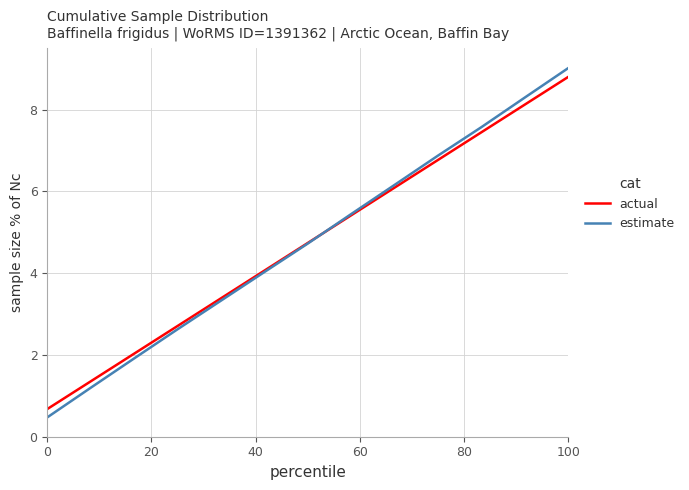

Which series has the largest range (max minus min)?

estimate